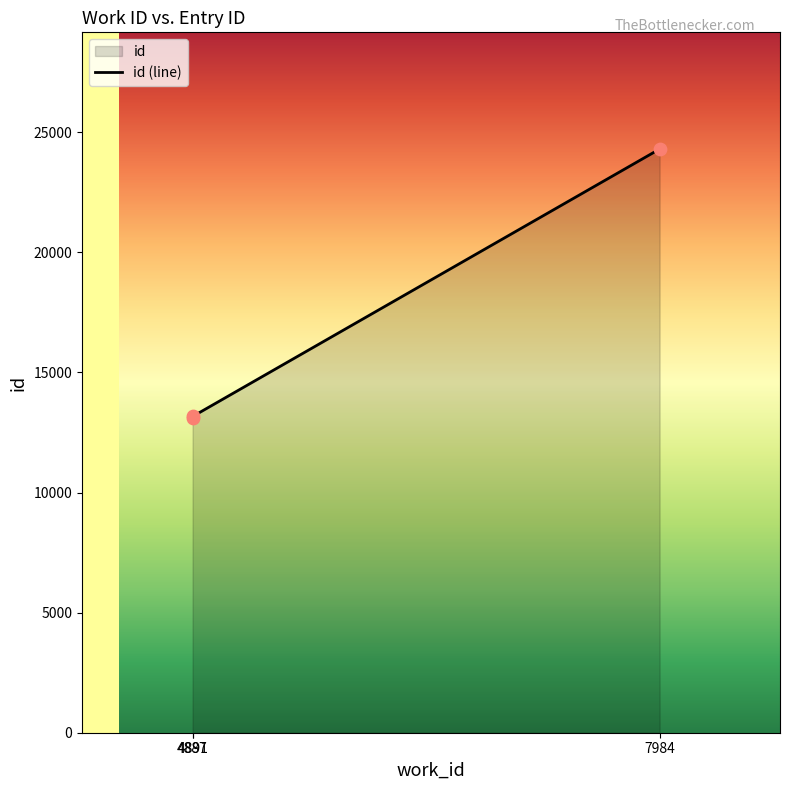

Which has a higher value, 4887 or 4891?

4891